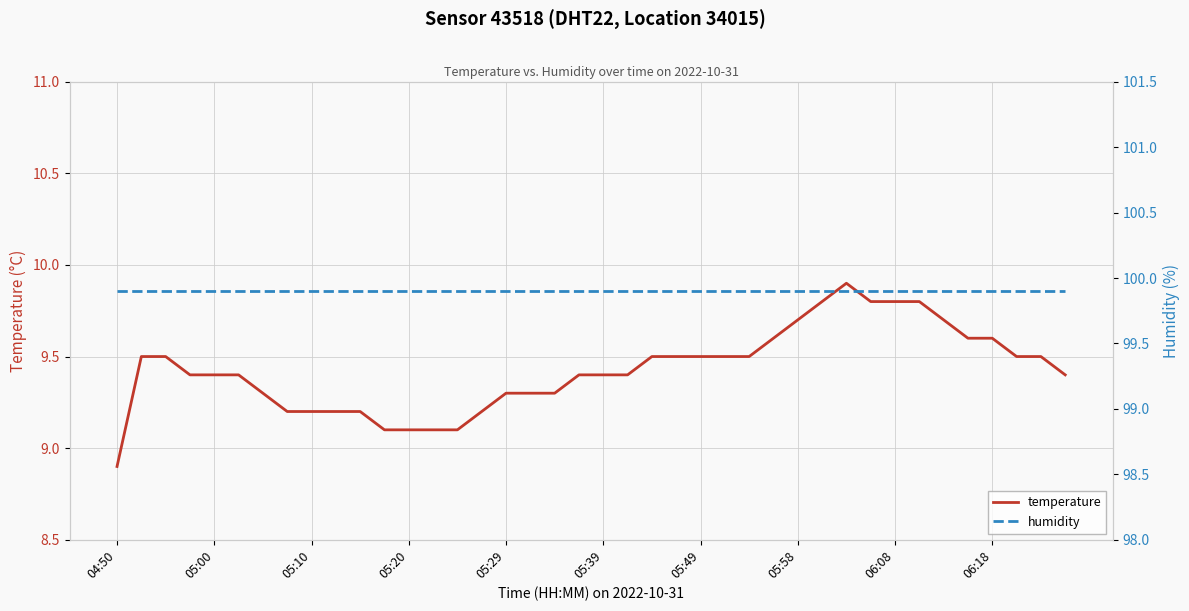

What is the total value across all series at 35?

109.5